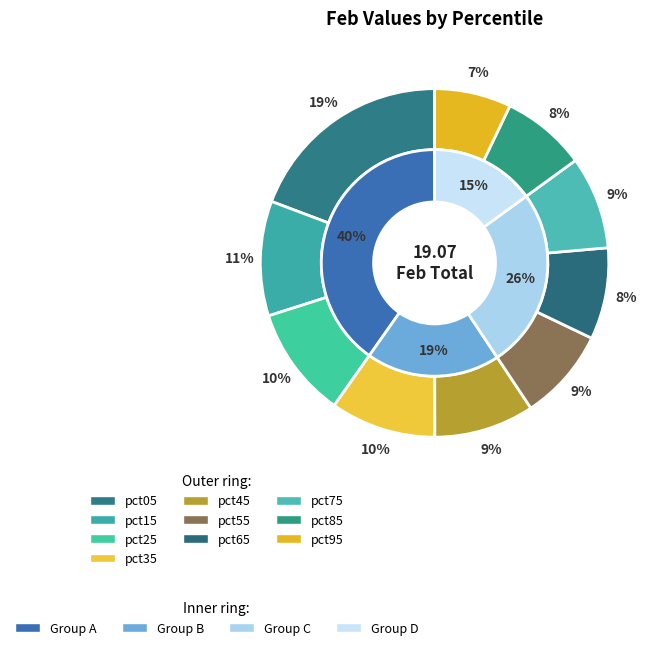

To the nearest percent, what is the difference between the largest and smallest slice percentages?

12%